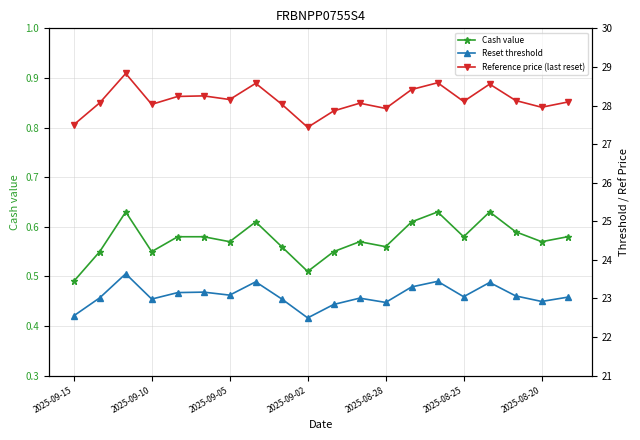

At which label is Cash value closest to 0?

2025-09-15